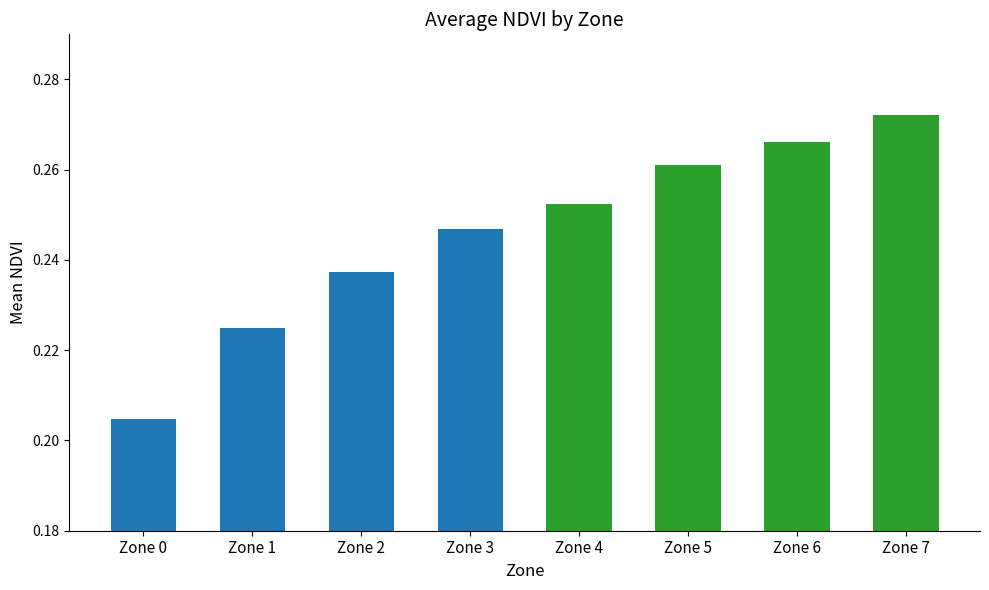

List the labels in order of value, largest first.

Zone 7, Zone 6, Zone 5, Zone 4, Zone 3, Zone 2, Zone 1, Zone 0